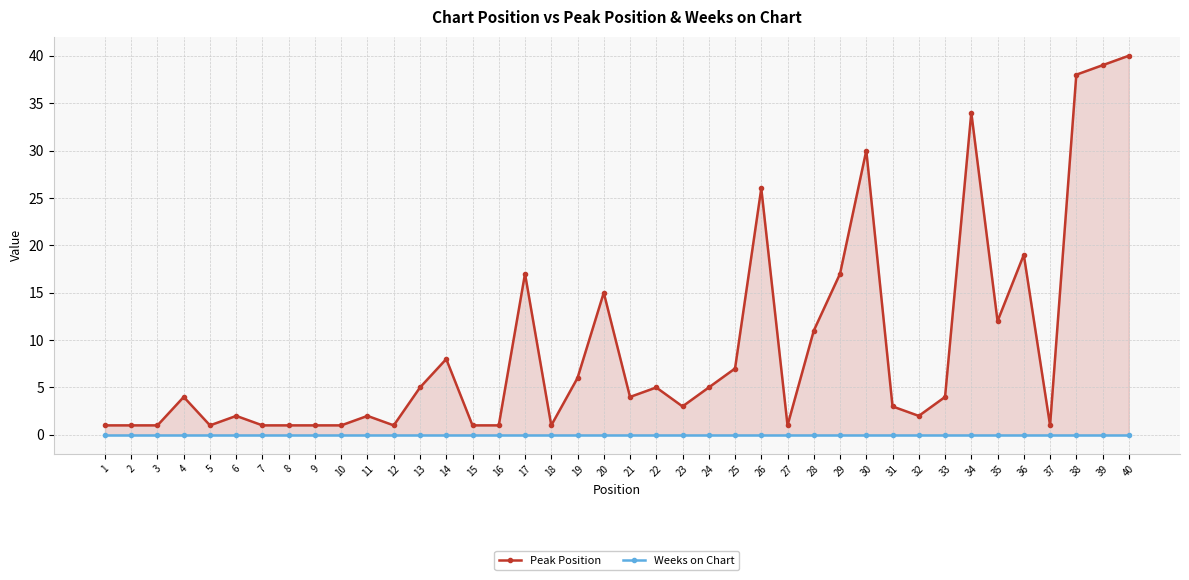

Rank the categories by Peak Position value from highest to lowest.

40, 39, 38, 34, 30, 26, 36, 17, 29, 20, 35, 28, 14, 25, 19, 13, 22, 24, 4, 21, 33, 23, 31, 6, 11, 32, 1, 2, 3, 5, 7, 8, 9, 10, 12, 15, 16, 18, 27, 37